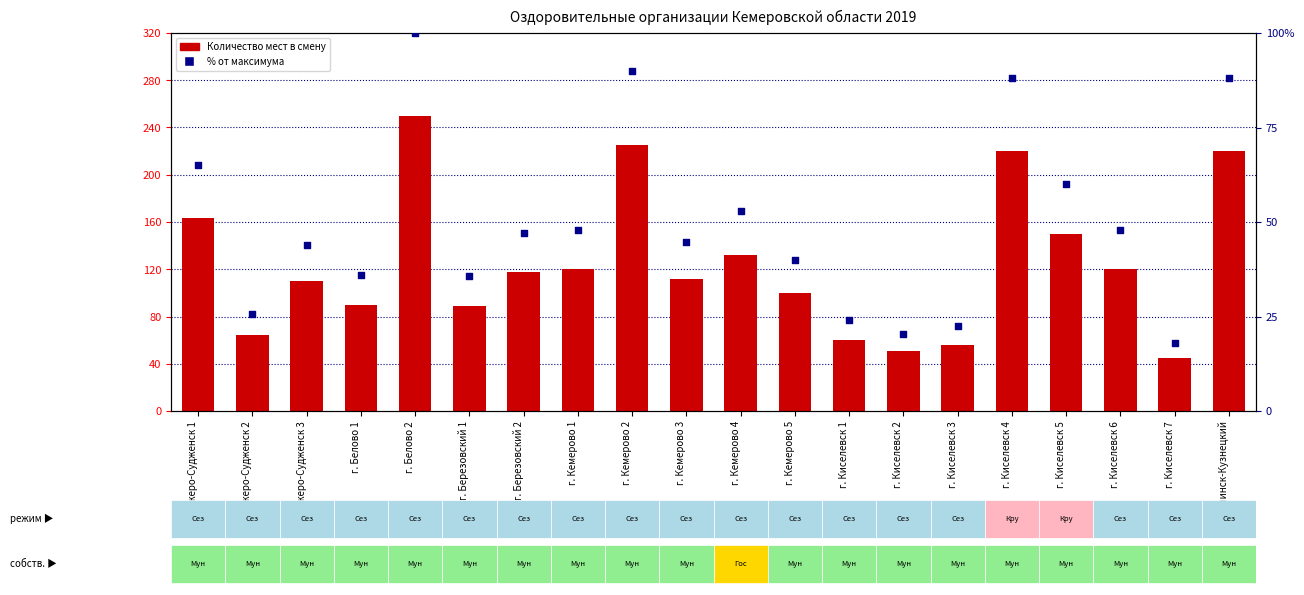

Which series has the largest total across all categories?

Количество мест в смену